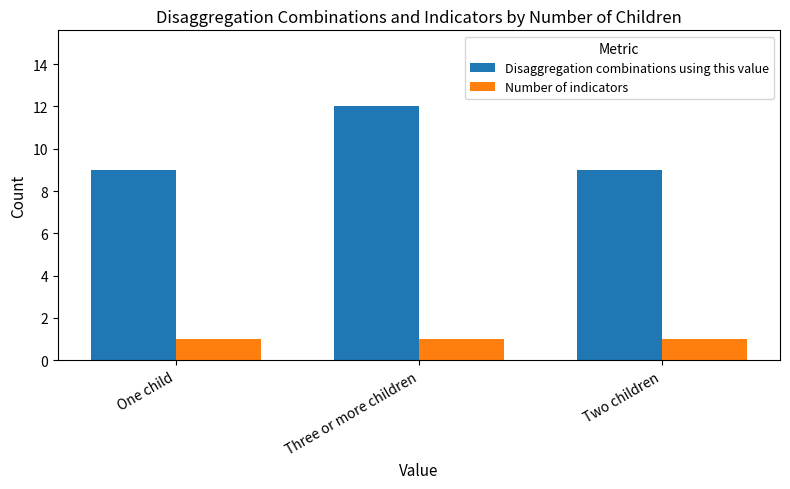

Reading left to right, extract all data points from this chart.

Disaggregation combinations using this value: 9	12	9
Number of indicators: 1	1	1